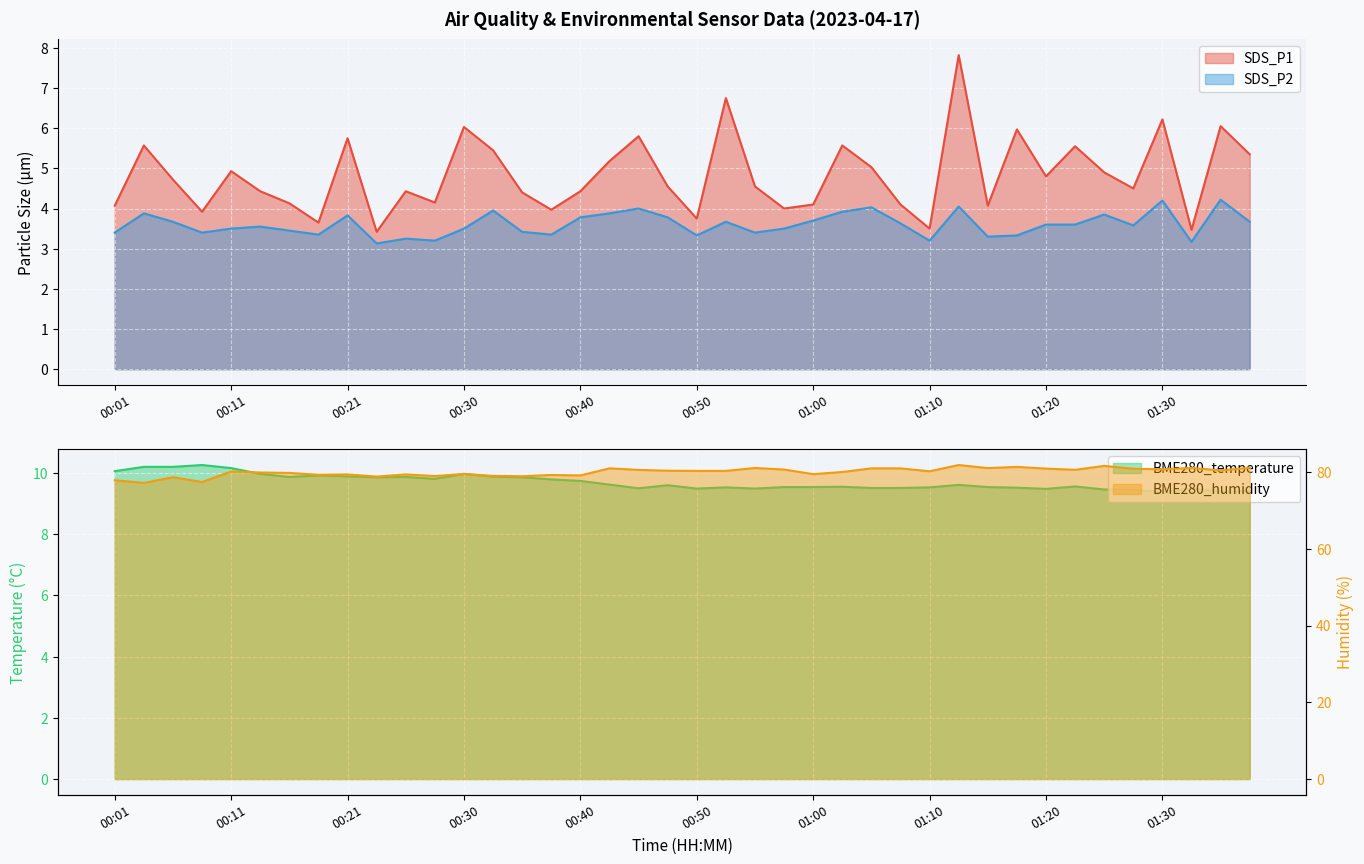

True or false: SDS_P1 and BME280_humidity intersect in this chart.

False